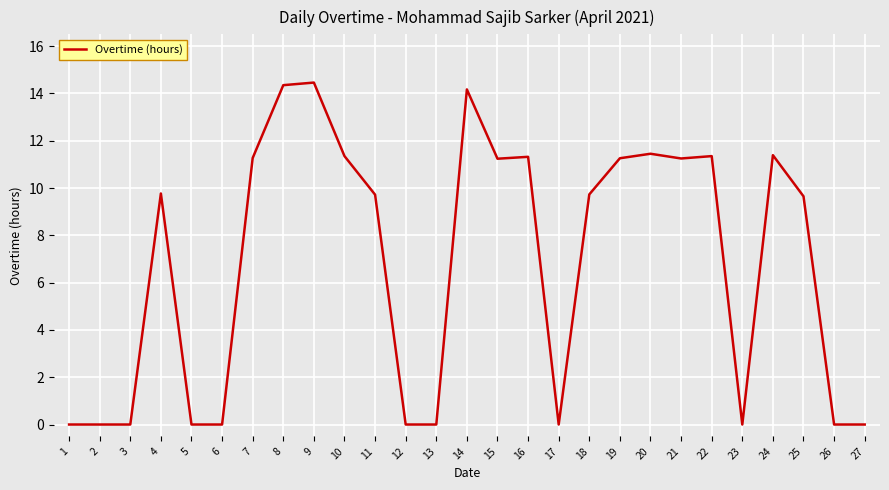

What is the difference between the maximum and minimum values?

14.5